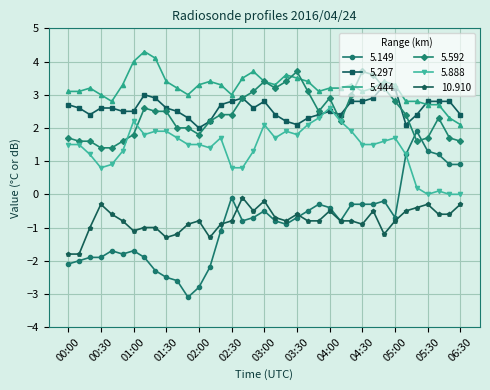

Reading right to left, transcribe all the data shown in this chart.

5.149: 0.9	0.9	1.2	1.3	1.9	1.2	-0.7	-0.2	-0.3	-0.3	-0.3	-0.8	-0.4	-0.3	-0.5	-0.7	-0.9	-0.8	-0.5	-0.7	-0.8	-0.1	-1.1	-2.2	-2.8	-3.1	-2.6	-2.5	-2.3	-1.9	-1.7	-1.8	-1.7	-1.9	-1.9	-2.0	-2.1
5.297: 2.4	2.8	2.8	2.8	2.4	2.1	3.2	3.3	2.9	2.8	2.8	2.4	2.5	2.4	2.3	2.1	2.2	2.4	2.8	2.6	2.9	2.8	2.7	2.2	2.0	2.3	2.5	2.6	2.9	3.0	2.5	2.5	2.6	2.6	2.4	2.6	2.7
5.444: 2.1	2.3	2.7	2.7	2.8	2.8	3.3	3.4	3.2	3.1	3.3	3.2	3.2	3.1	3.4	3.5	3.6	3.3	3.4	3.7	3.5	3.0	3.3	3.4	3.3	3.0	3.2	3.4	4.1	4.3	4.0	3.3	2.8	3.0	3.2	3.1	3.1
5.592: 1.6	1.7	2.3	1.7	1.6	2.4	2.8	3.2	3.6	3.7	3.0	2.2	2.9	2.5	3.1	3.7	3.4	3.2	3.4	3.1	2.9	2.4	2.4	2.2	1.8	2.0	2.0	2.5	2.5	2.6	1.8	1.6	1.4	1.4	1.6	1.6	1.7
5.888: 0.0	0.0	0.1	0.0	0.2	1.2	1.7	1.6	1.5	1.5	1.9	2.2	2.6	2.3	2.1	1.8	1.9	1.7	2.1	1.3	0.8	0.8	1.7	1.4	1.5	1.5	1.7	1.9	1.9	1.8	2.2	1.3	0.9	0.8	1.2	1.5	1.5
10.910: -0.3	-0.6	-0.6	-0.3	-0.4	-0.5	-0.8	-1.2	-0.5	-0.9	-0.8	-0.8	-0.5	-0.8	-0.8	-0.6	-0.8	-0.7	-0.2	-0.5	-0.1	-0.8	-0.9	-1.3	-0.8	-0.9	-1.2	-1.3	-1.0	-1.0	-1.1	-0.8	-0.6	-0.3	-1.0	-1.8	-1.8